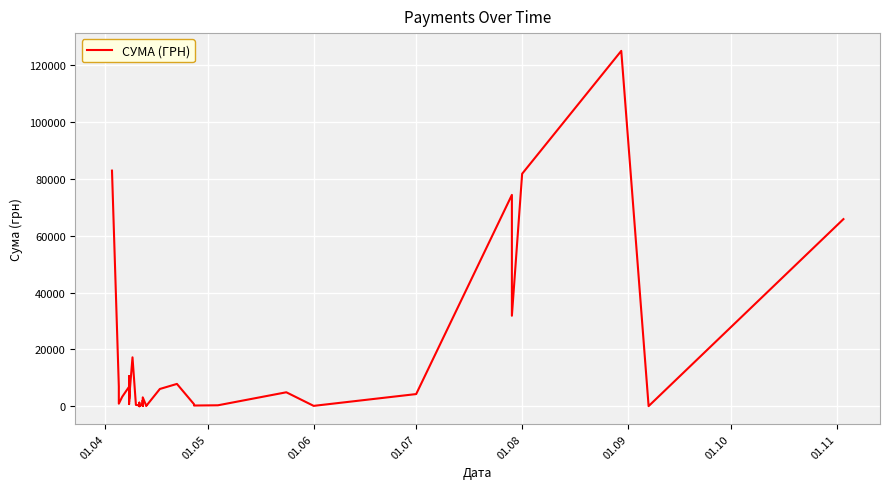

What is the value of the 36th point from the left?

31844.2